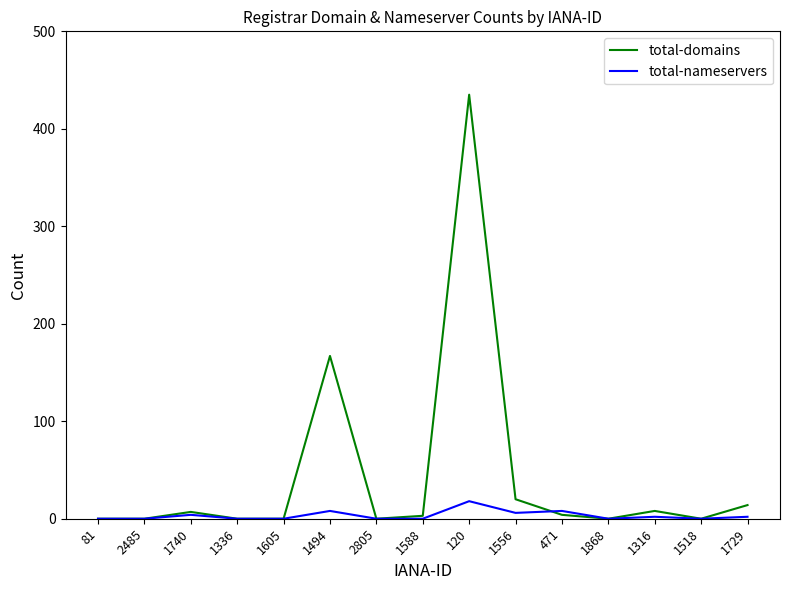

Does the chart have visible grid lines?

No